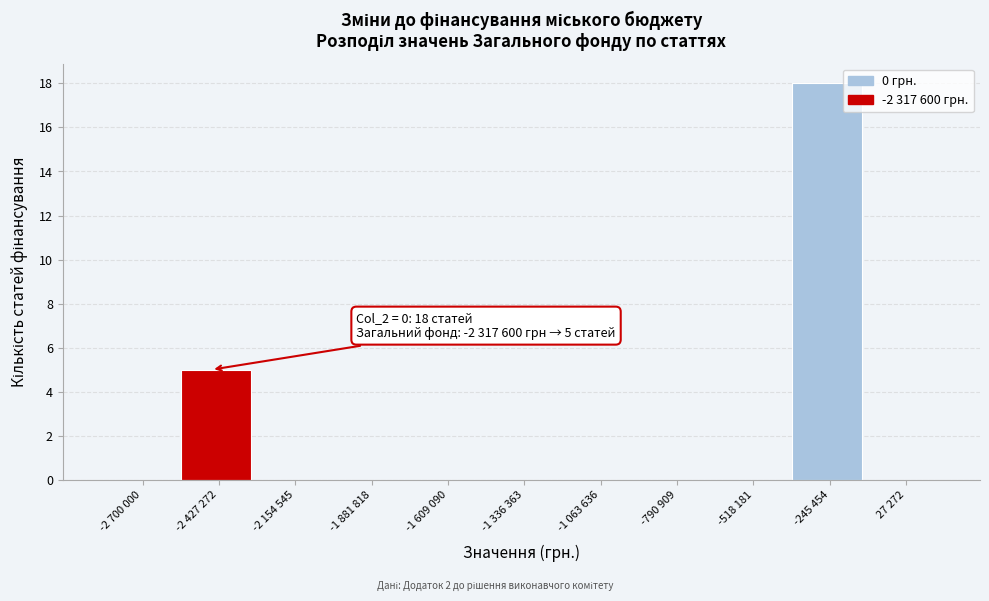

Reading left to right, extract all data points from this chart.

-2 700 000=0	-2 427 272=5	-2 154 545=0	-1 881 818=0	-1 609 090=0	-1 336 363=0	-1 063 636=0	-790 909=0	-518 181=0	-245 454=18	27 272=0